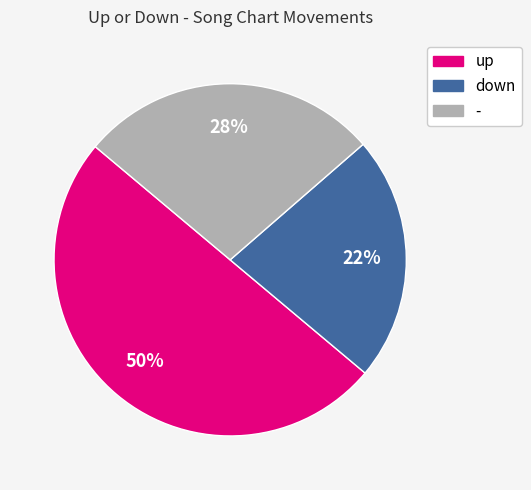

To the nearest percent, what portion does down represent?

23%